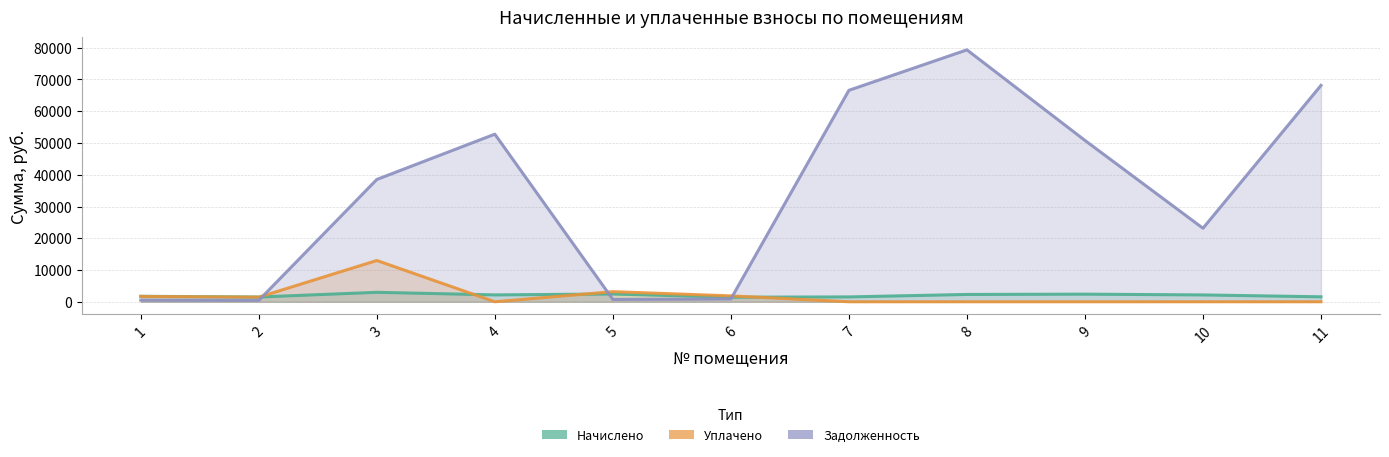

At how many categories does at least one series exceed 76814?

1